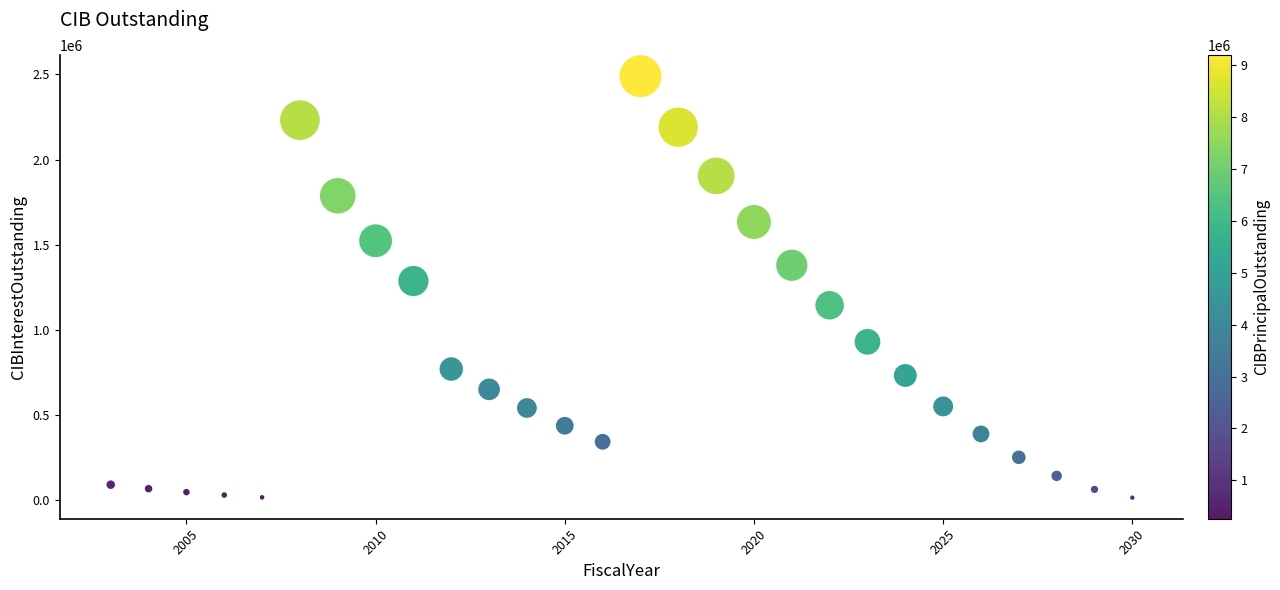

What Y value in the scatter plot is closest to 1253393?

1287950.0